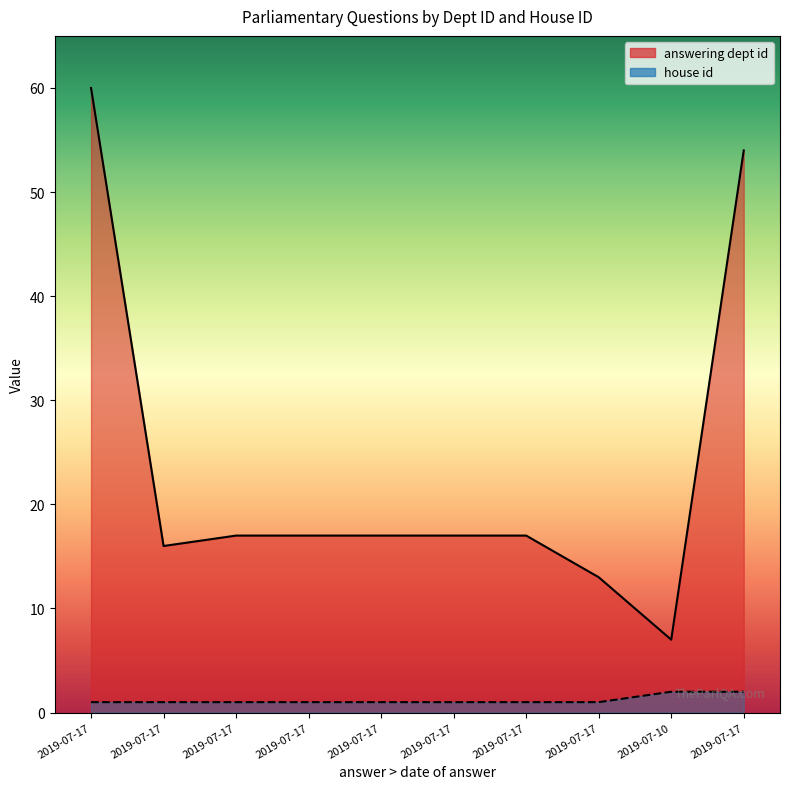

What are all the series names shown in the legend?

answering dept id, house id